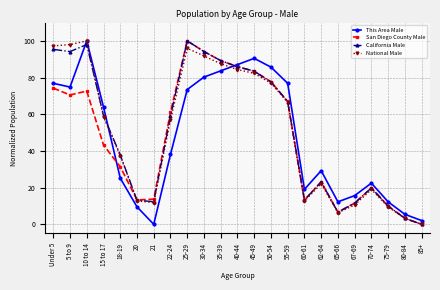

The value of California Male at 25-29 is 100.0. True or false?

True